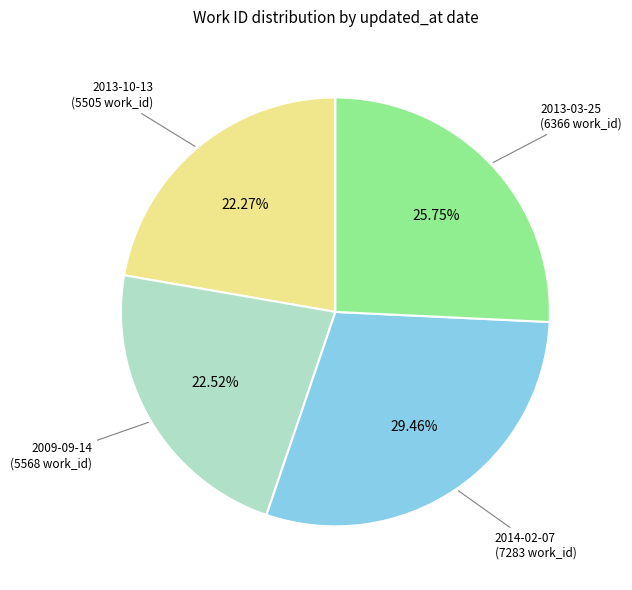

To the nearest percent, what is the difference between the largest and smallest slice percentages?

7%